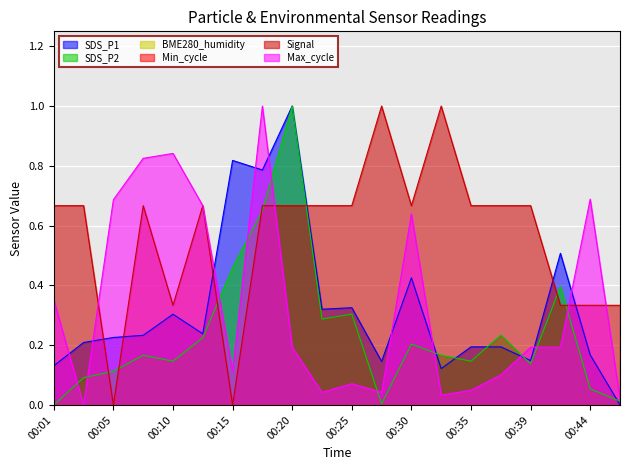

Which series has the widest spread of values?

SDS_P1